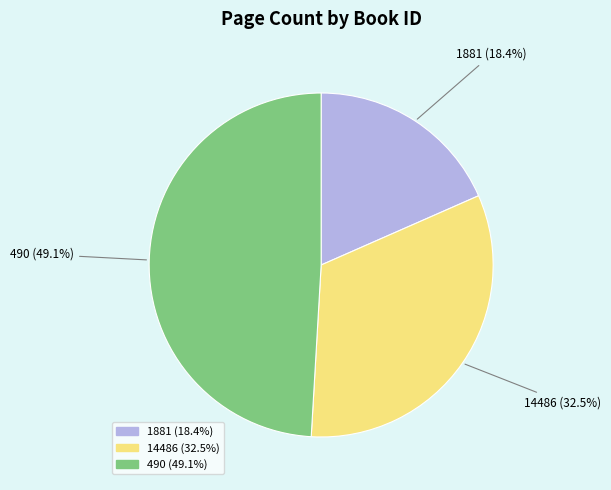

What is the total percentage of 490 and 1881?

67.5%